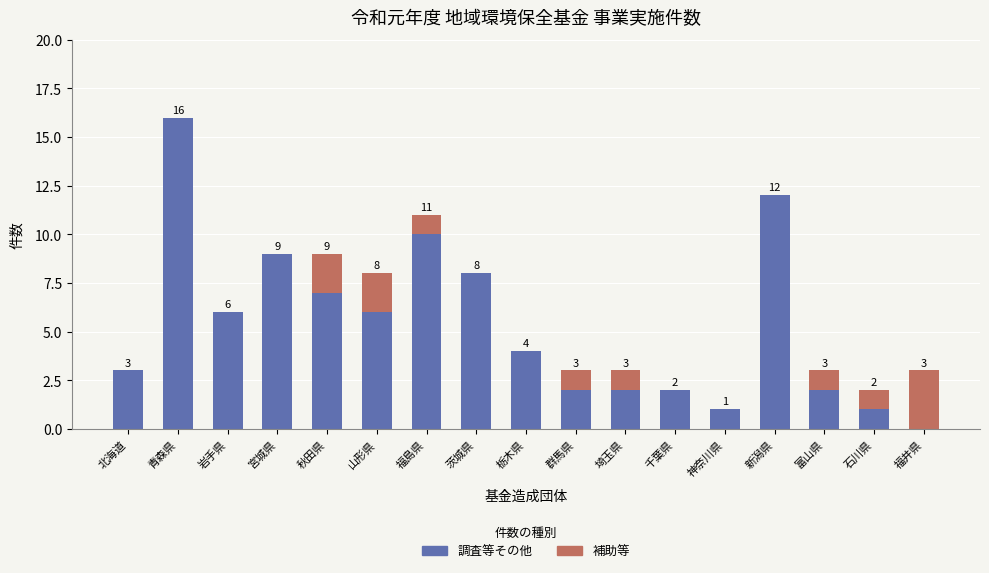

What are all the series names shown in the legend?

調査等その他, 補助等